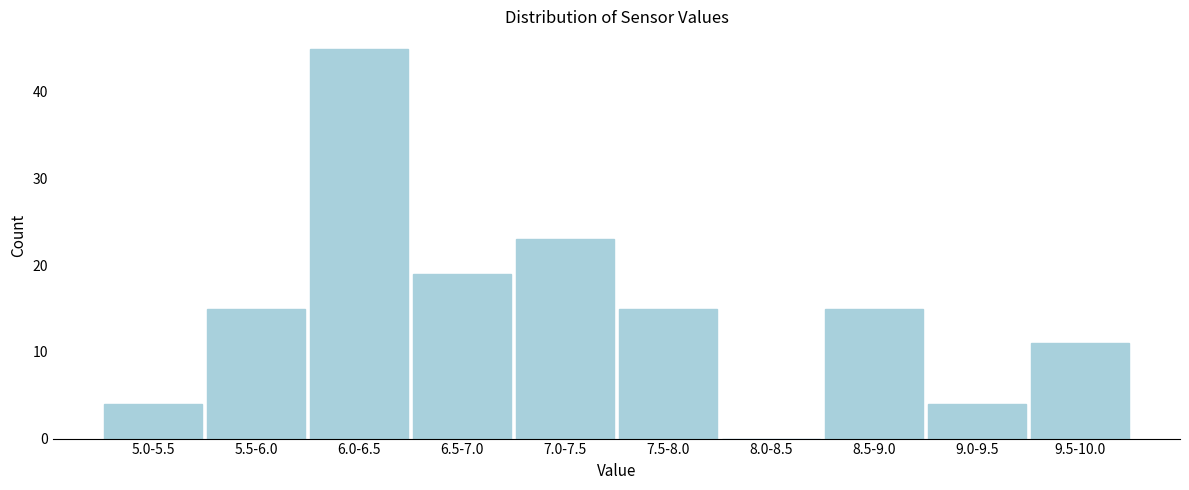

Reading left to right, extract all data points from this chart.

5.0-5.5=4	5.5-6.0=15	6.0-6.5=45	6.5-7.0=19	7.0-7.5=23	7.5-8.0=15	8.0-8.5=0	8.5-9.0=15	9.0-9.5=4	9.5-10.0=11